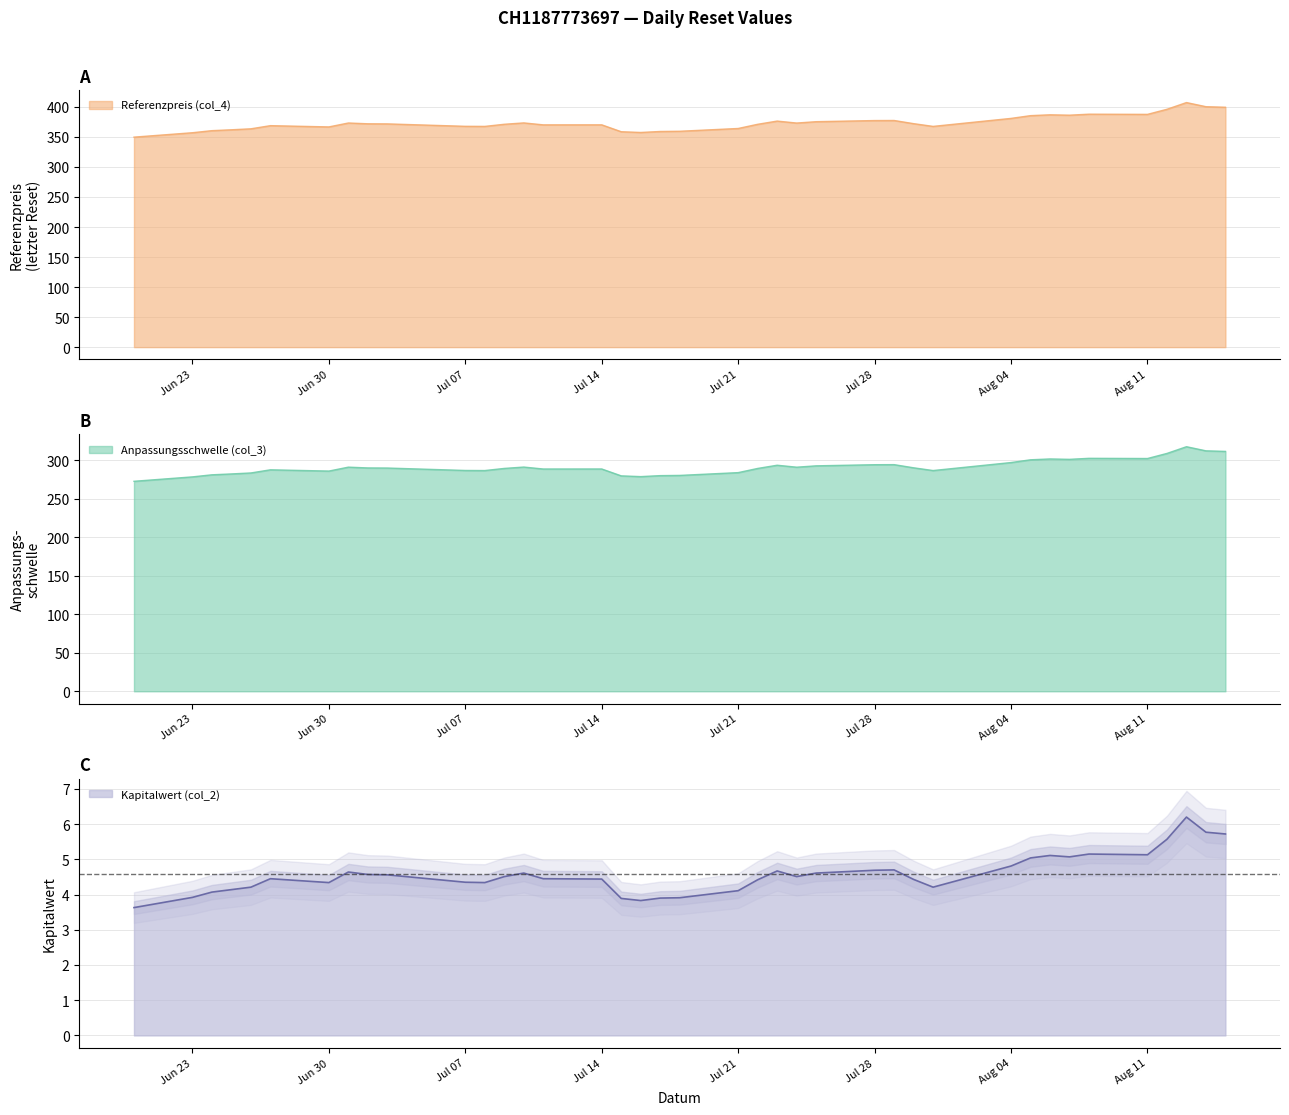

What is the lowest value of the Anpassungsschwelle (col_3) series?

272.7